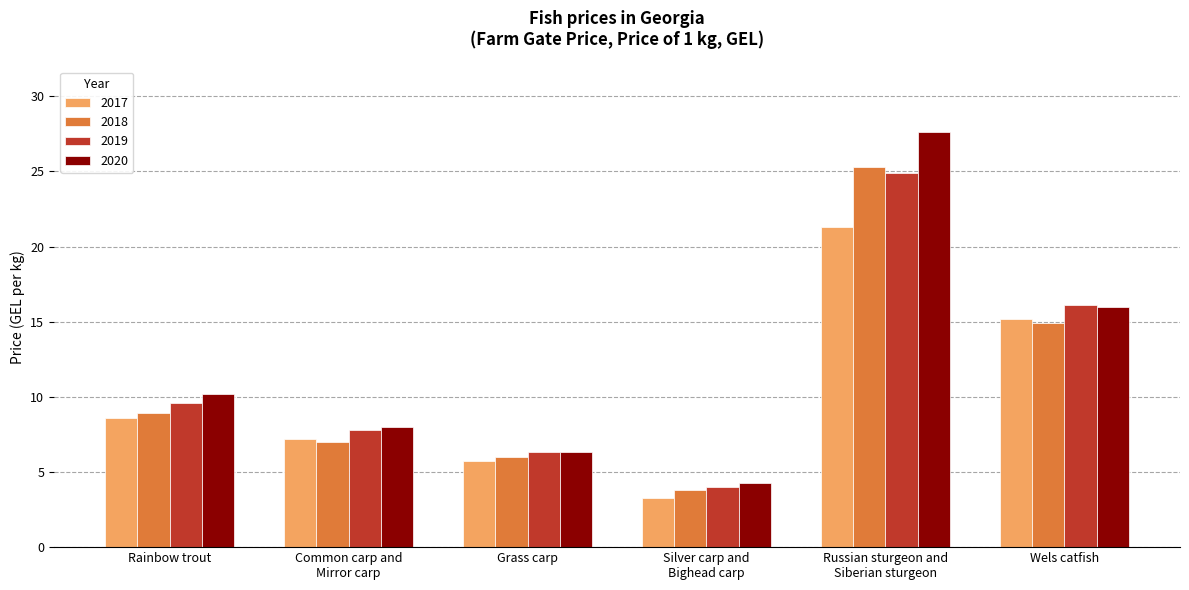

What value does the 2017 series have at Grass carp?

5.7